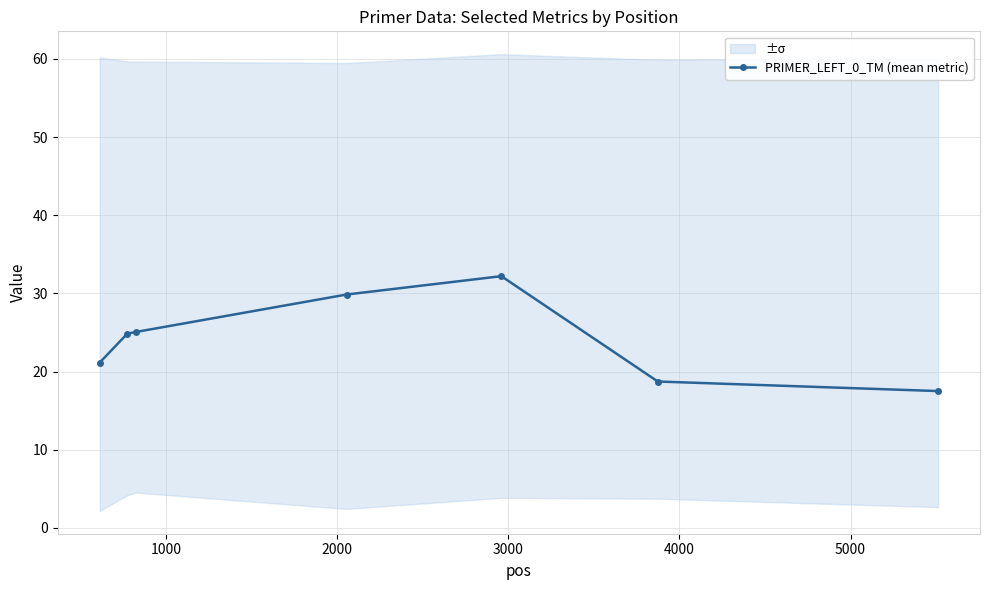

What is the minimum value shown in the chart?

17.5